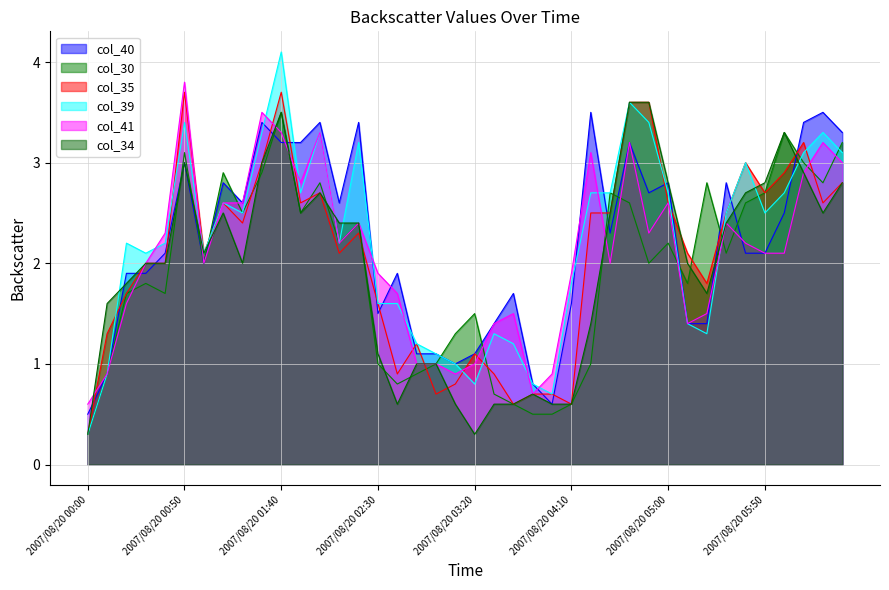

What is the smallest value displayed?

0.3